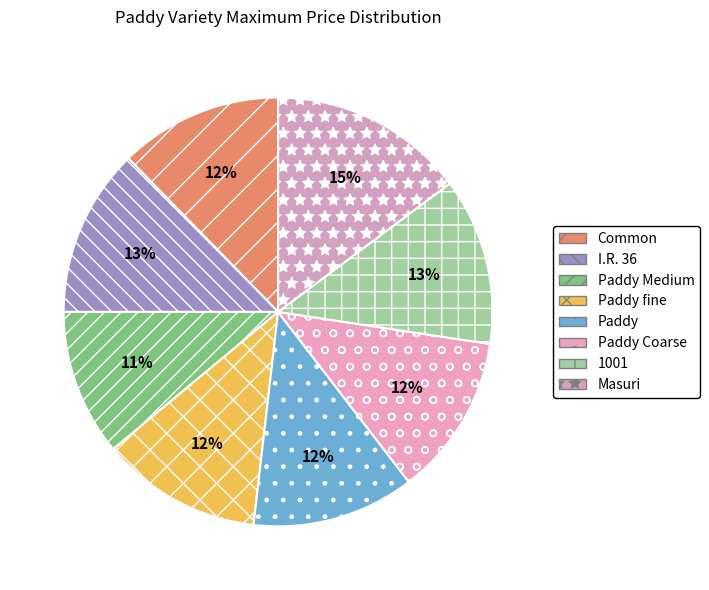

Count the number of slices in the pie.

8